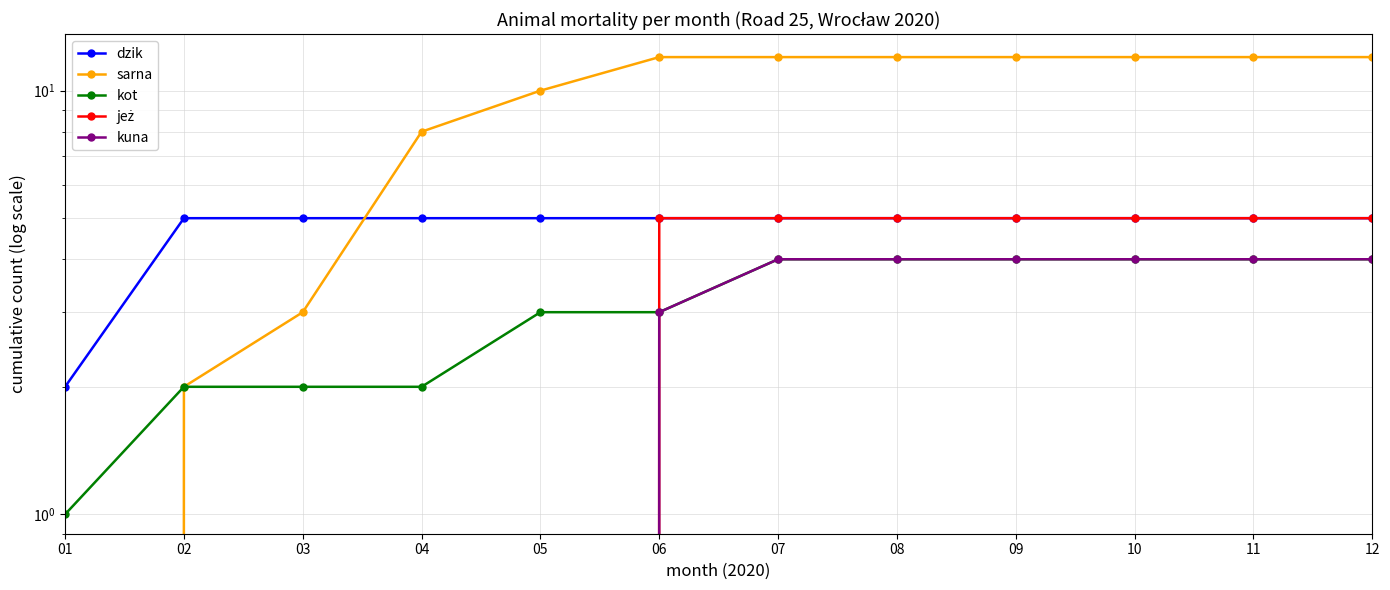

Which has a higher value, 09 or 06?

09